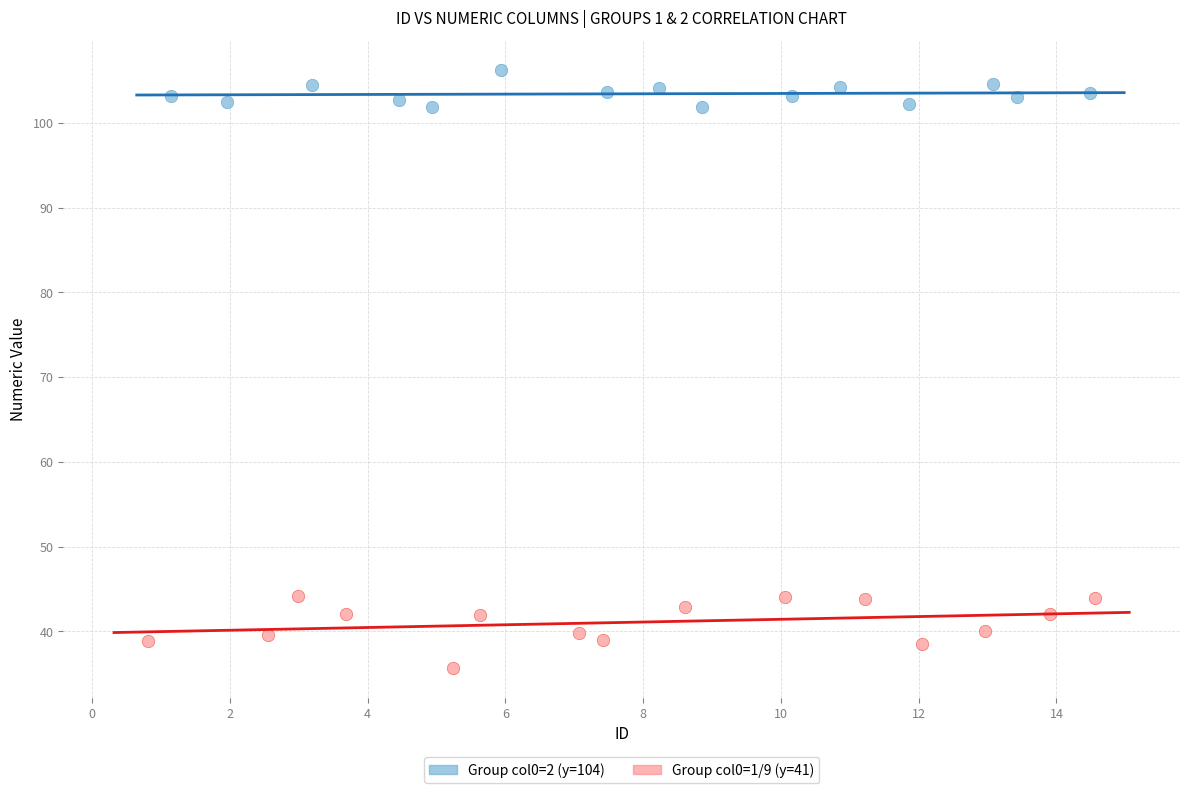

Which series has the largest Y range (max minus min)?

Group col0=1/9 (y=41)